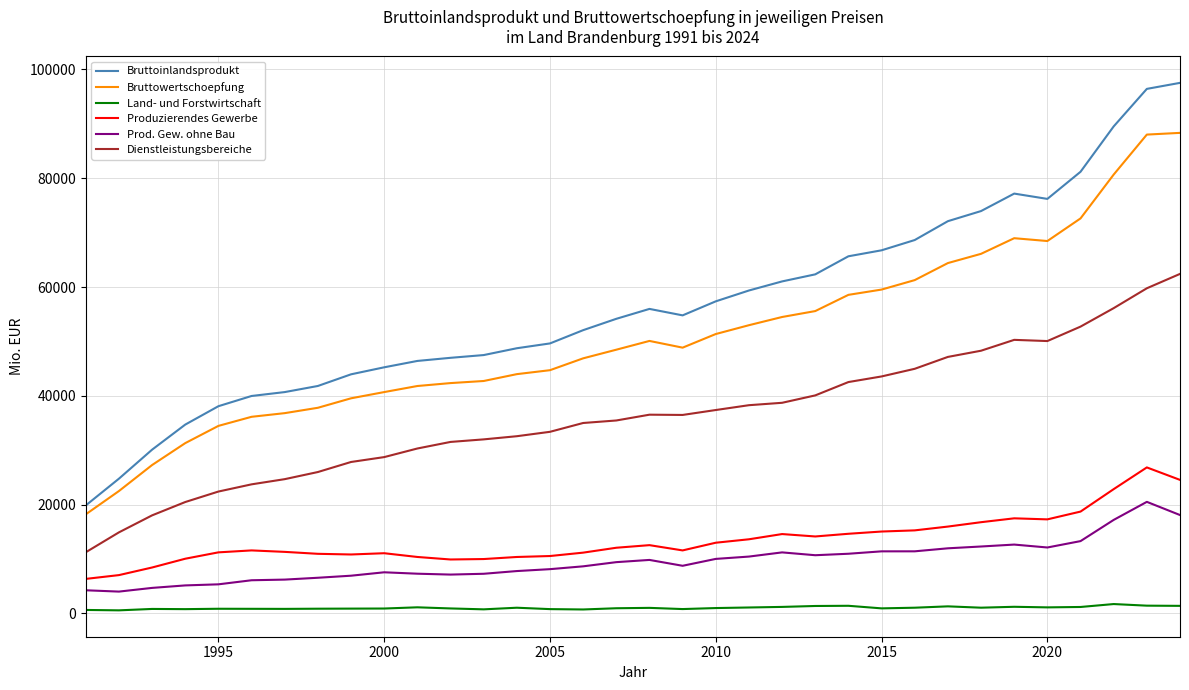

Does the chart have visible grid lines?

Yes